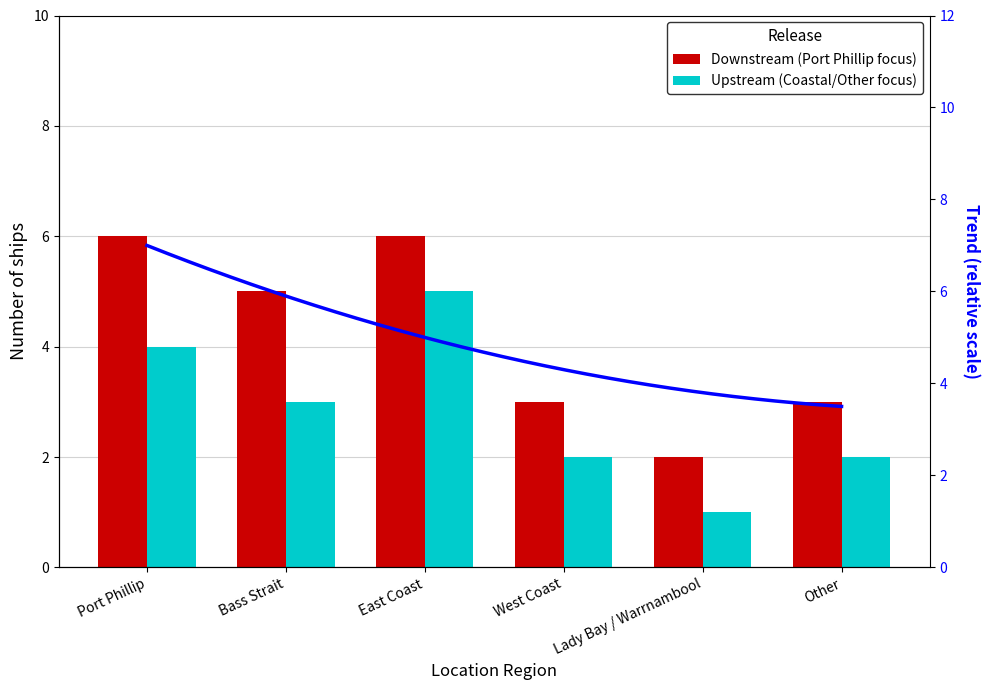

What position from the right is East Coast?

4